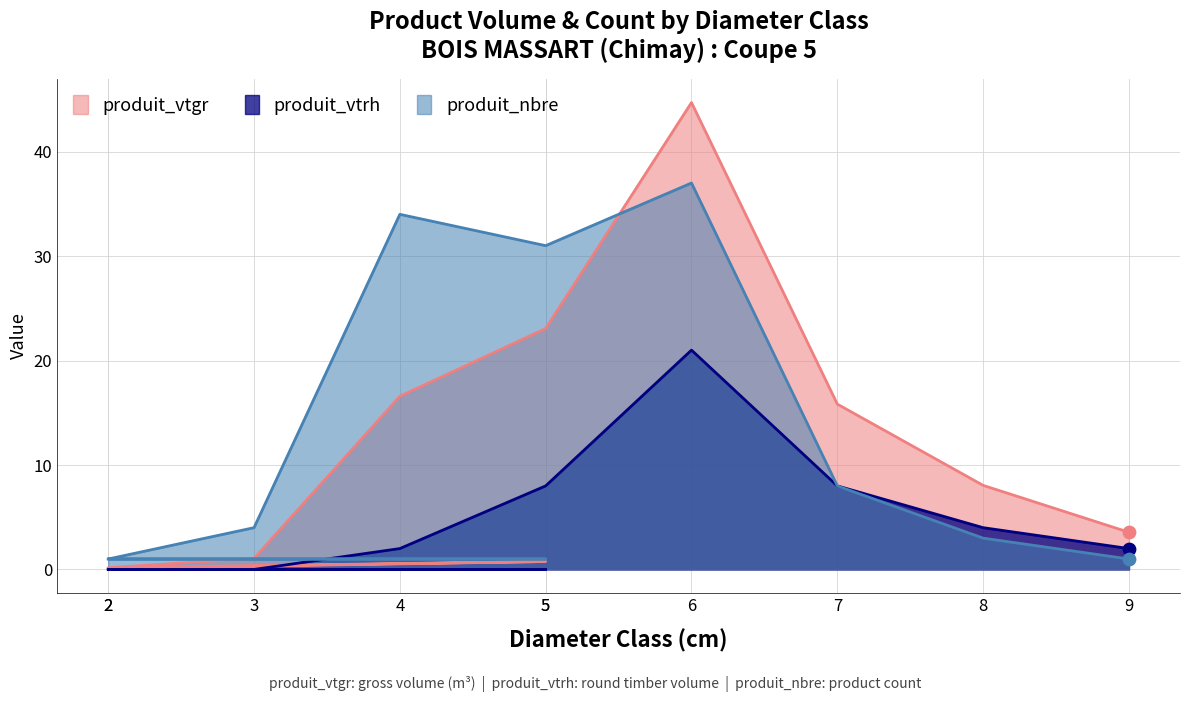

Which series has the largest total across all categories?

produit_nbre